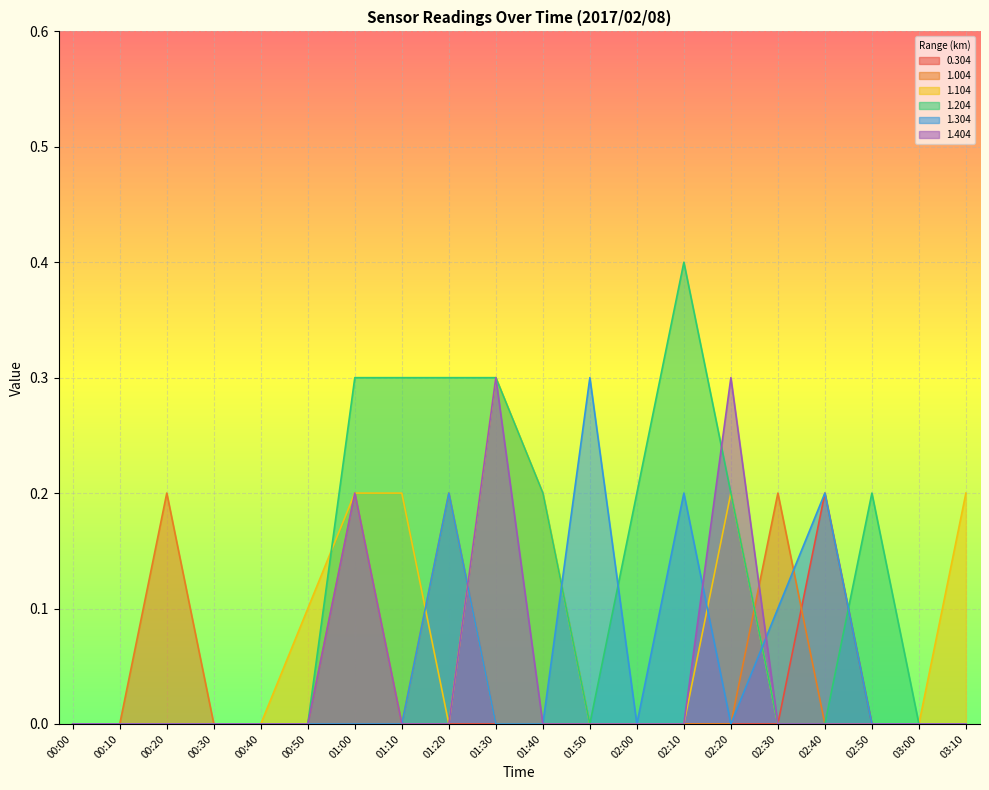

True or false: 1.204 has a value of 0.3 at 01:20.

True